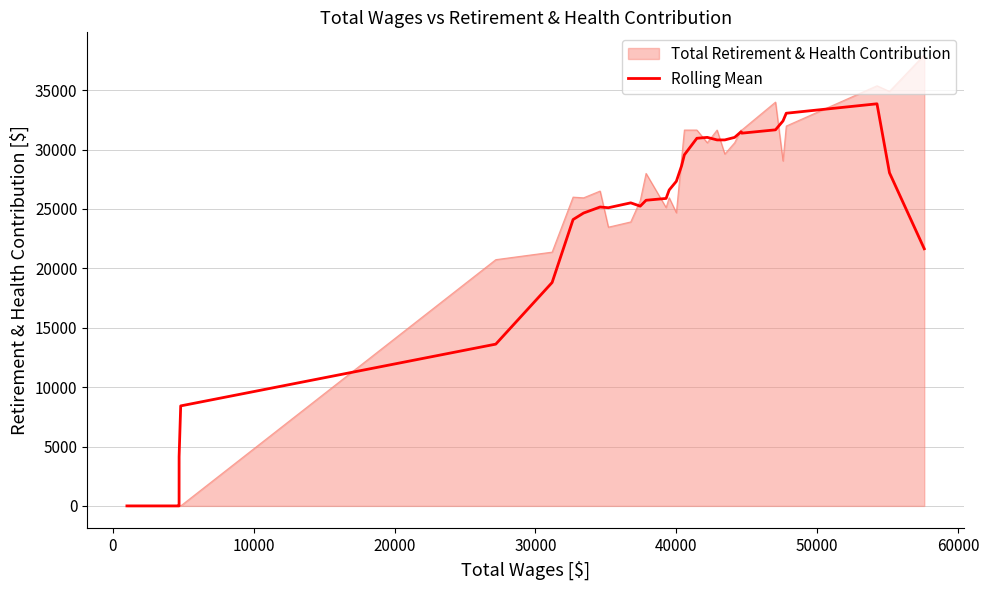

Which series has the widest spread of values?

Total Retirement & Health Contribution